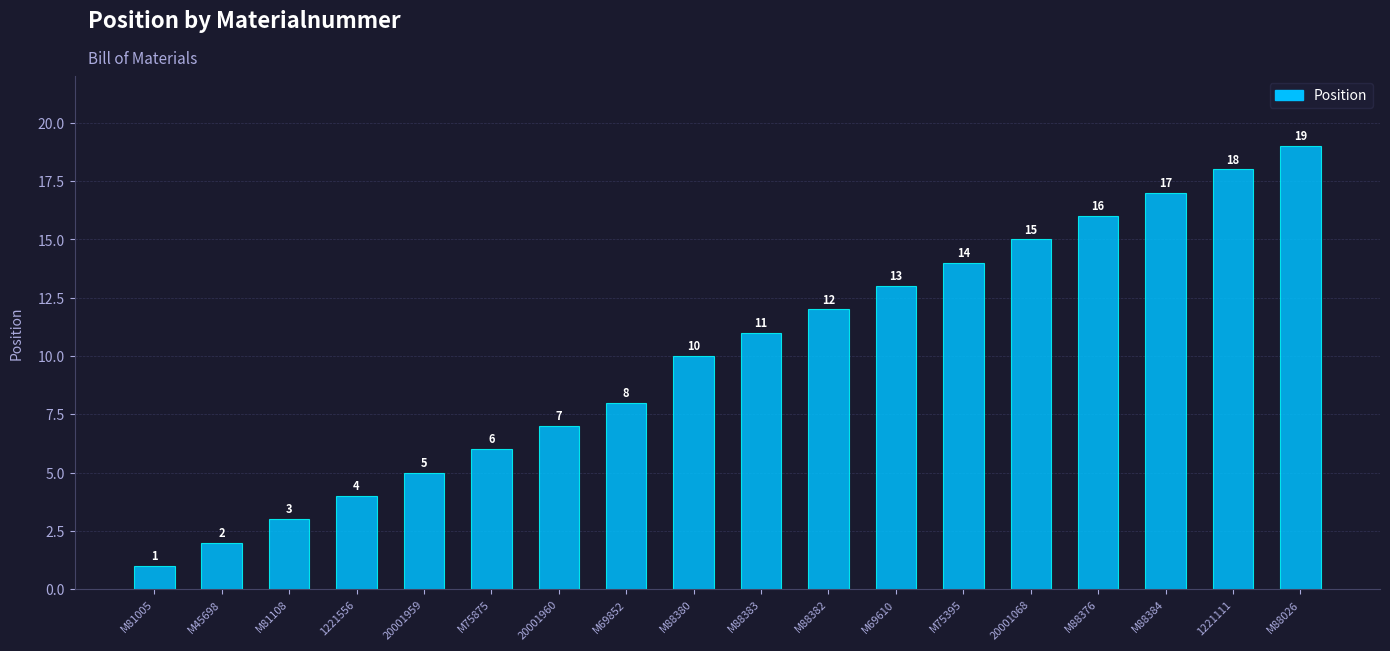

The value at M69852 is 5. True or false?

False